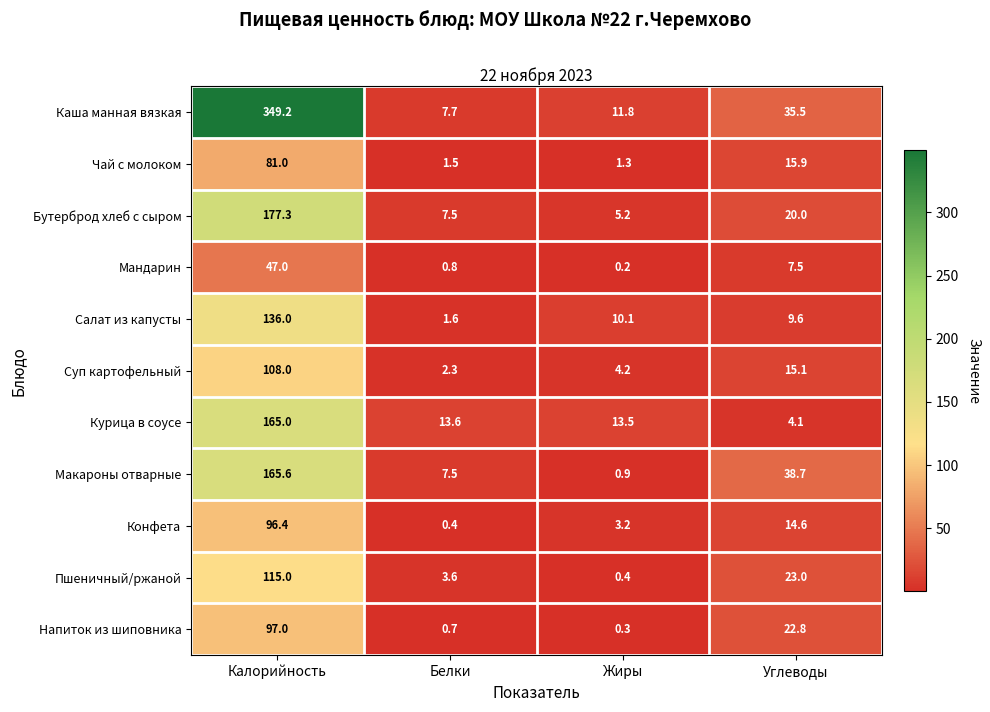

At which category is the sum across all series the highest?

Калорийность